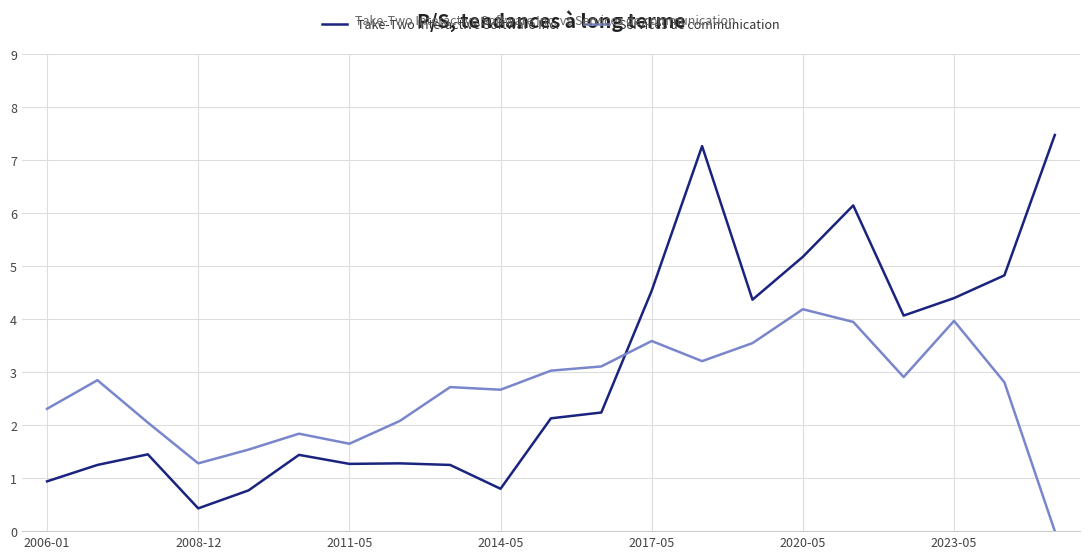

After their last crossing, which series has the higher values: Services de communication or Take-Two Interactive Software Inc.?

Take-Two Interactive Software Inc.